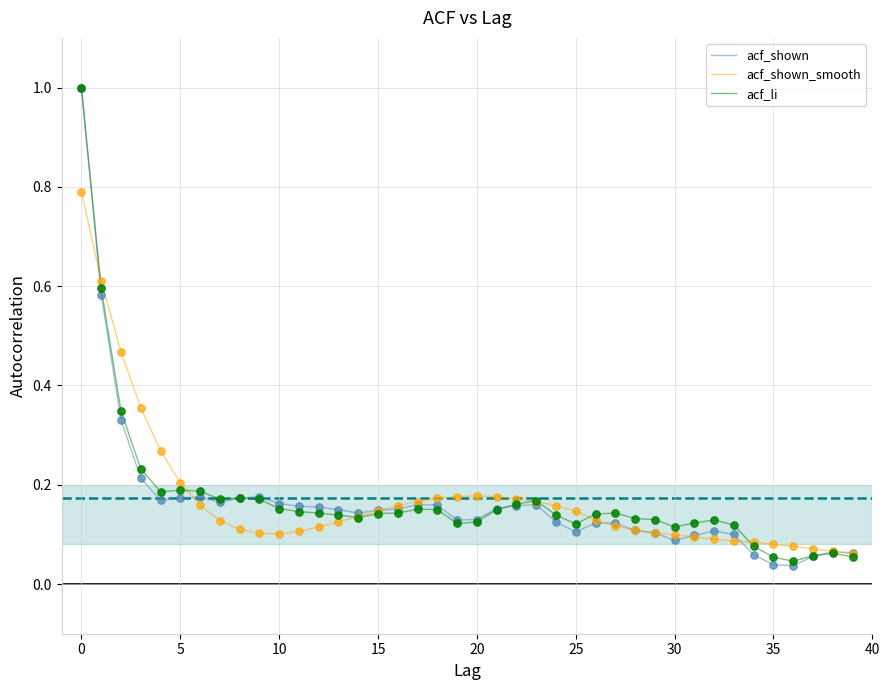

What are all the series names shown in the legend?

acf_shown, acf_shown_smooth, acf_li